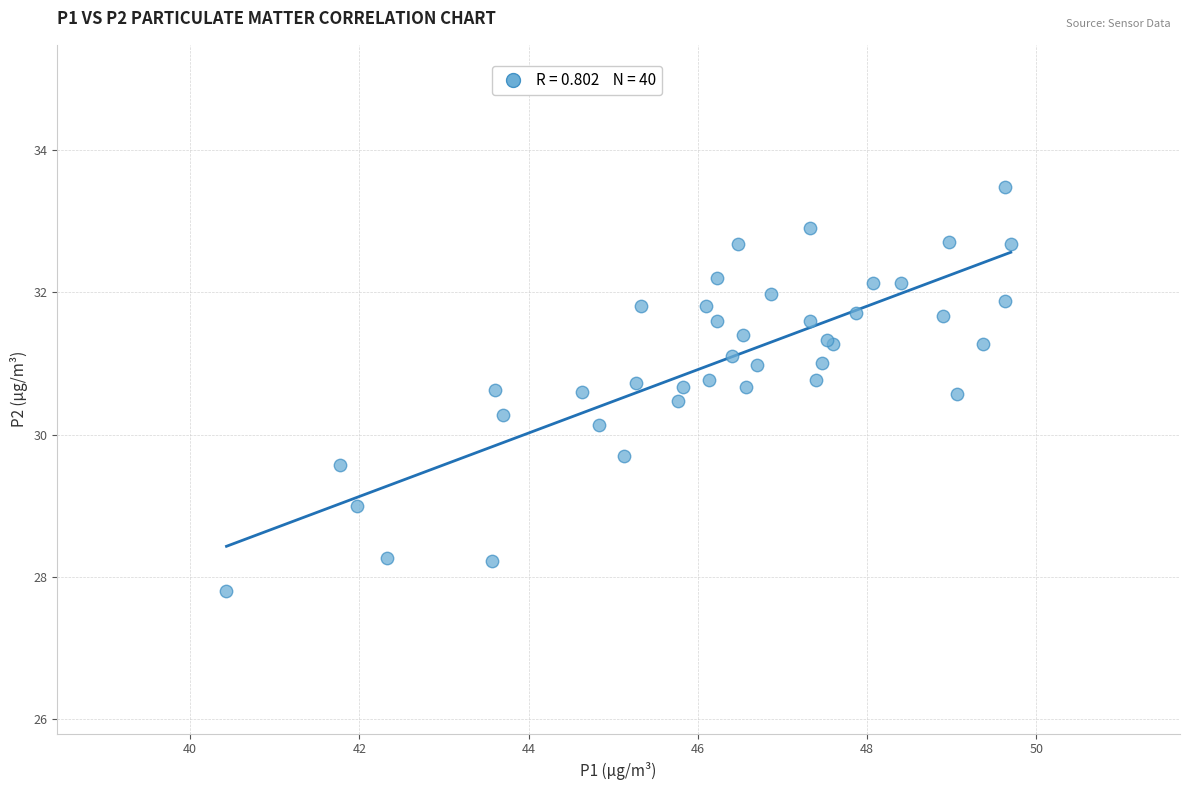

What Y value in the scatter plot is closest to 30?

30.1